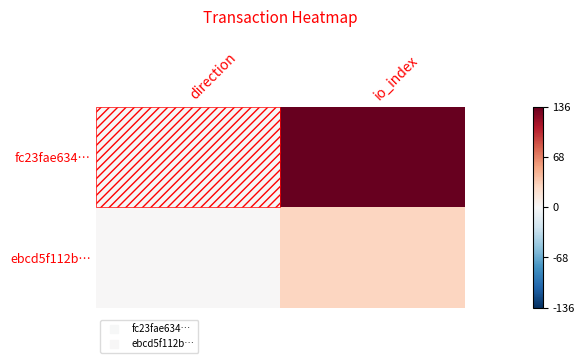

How many categories are shown in the chart?

2